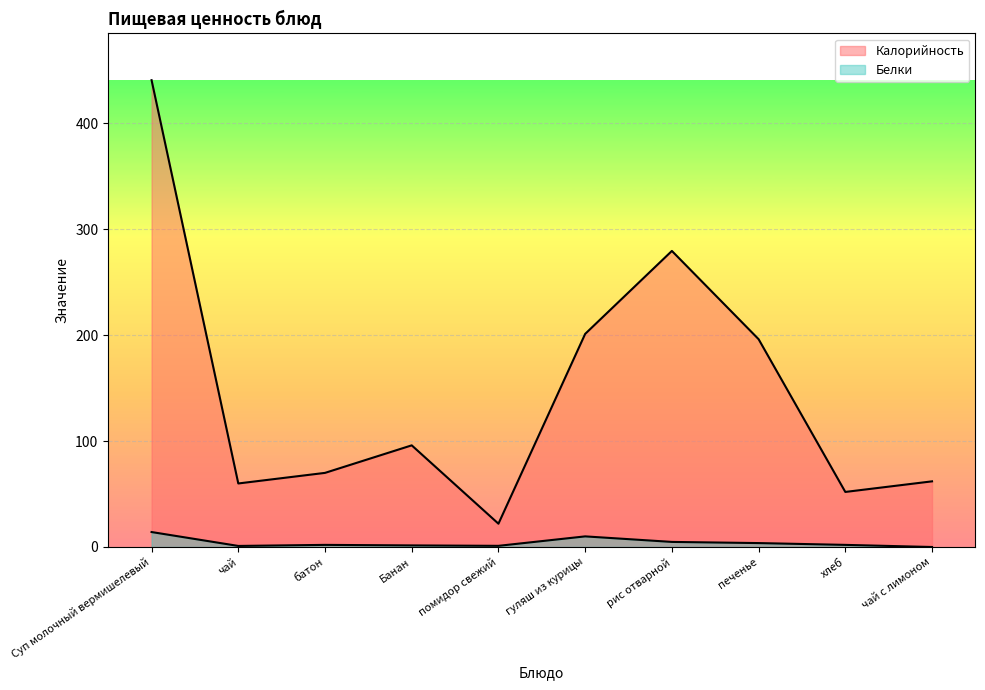

At which label is Белки closest to 7?

рис отварной